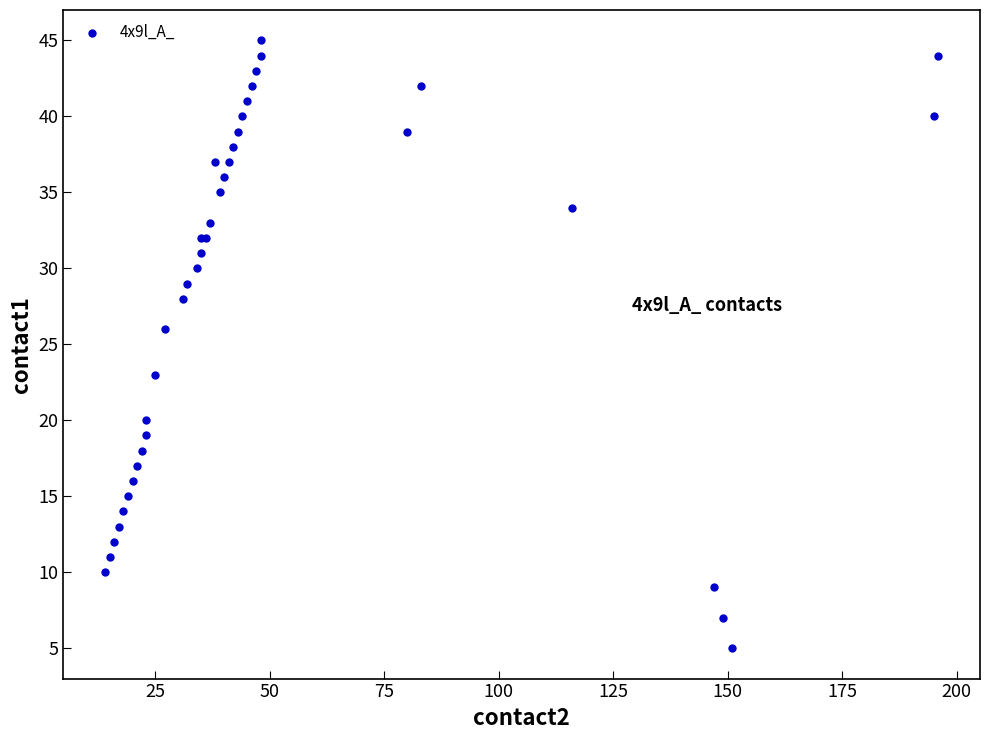

What Y value in the scatter plot is closest to 25?

26